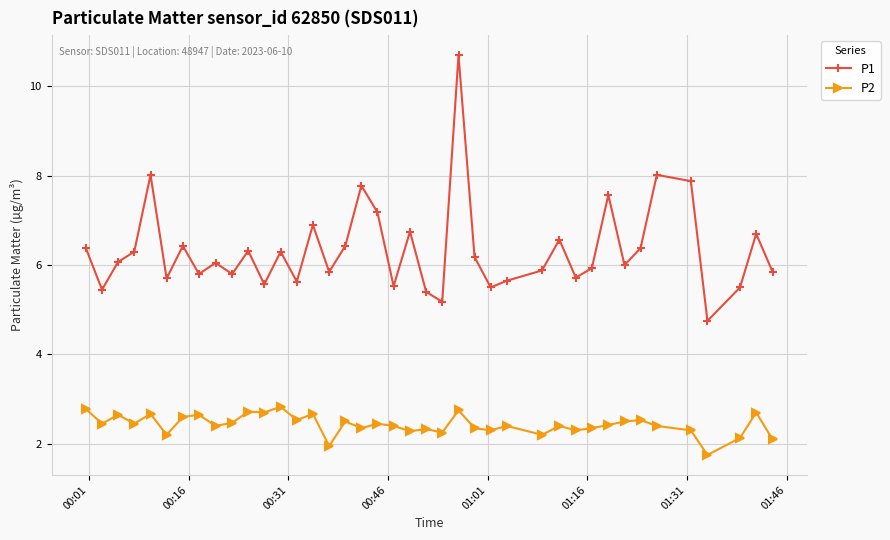

What is the value of the P2 point at the 31st from the left?

2.4